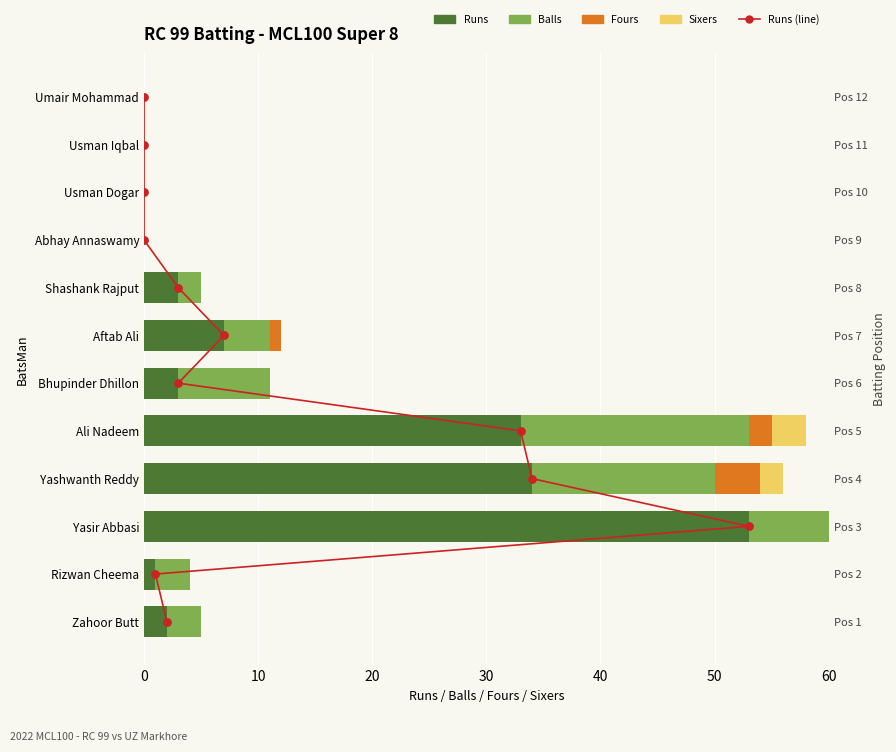

What are all the series names shown in the legend?

Runs, Balls, Fours, Sixers, Runs (line)